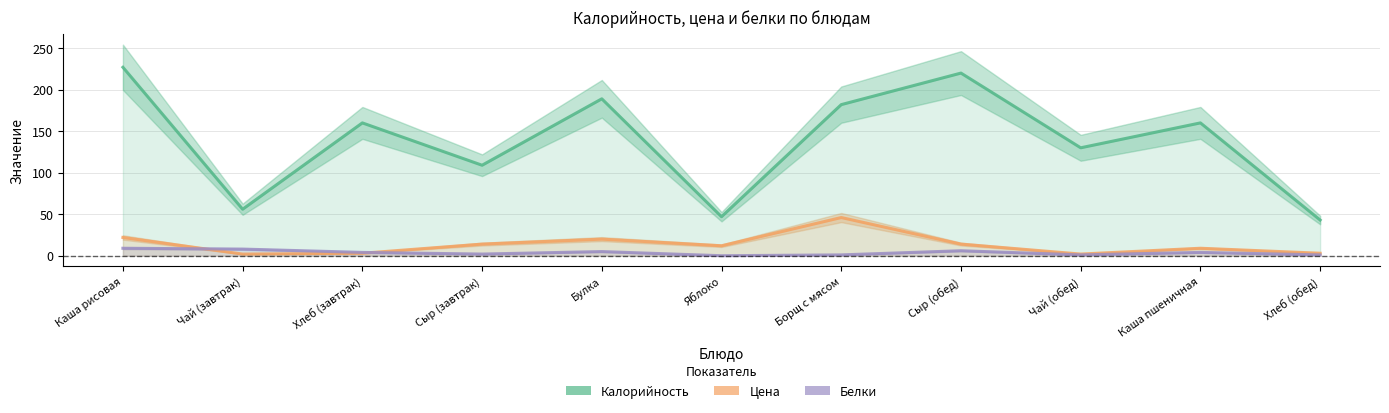

What is the label of the 10th point from the right?

Чай (завтрак)